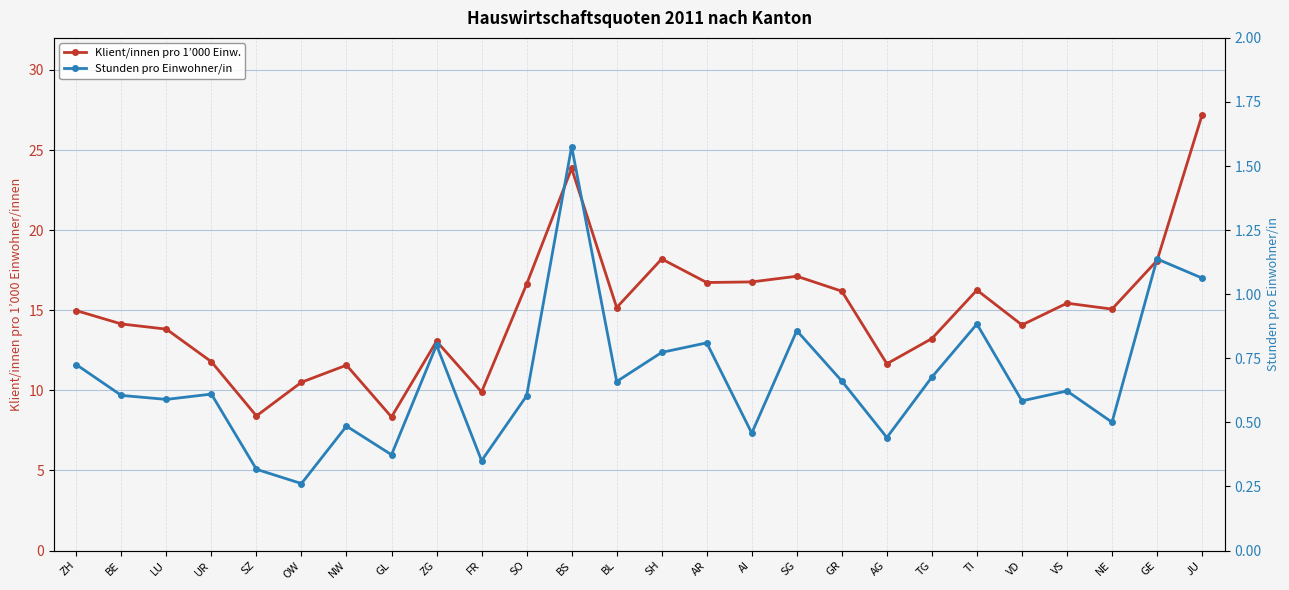

What is the difference between the second highest and minimum values in the Klient/innen pro 1’000 Einw. series?

15.5